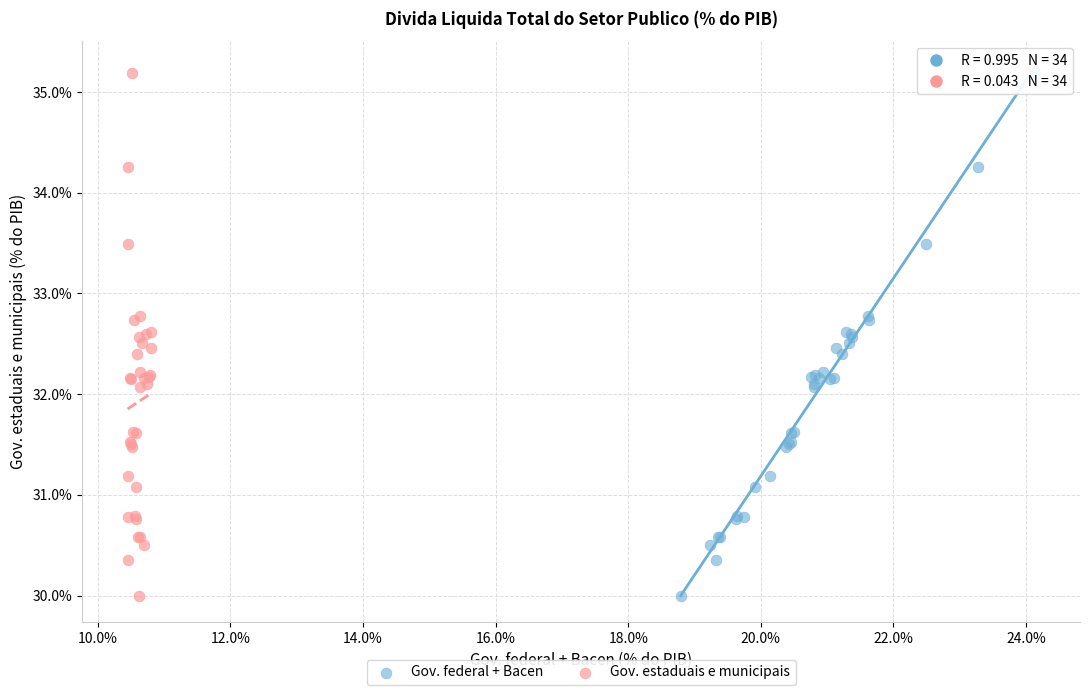

What are all the series names shown in the legend?

Gov. federal + Bacen, Gov. estaduais e municipais